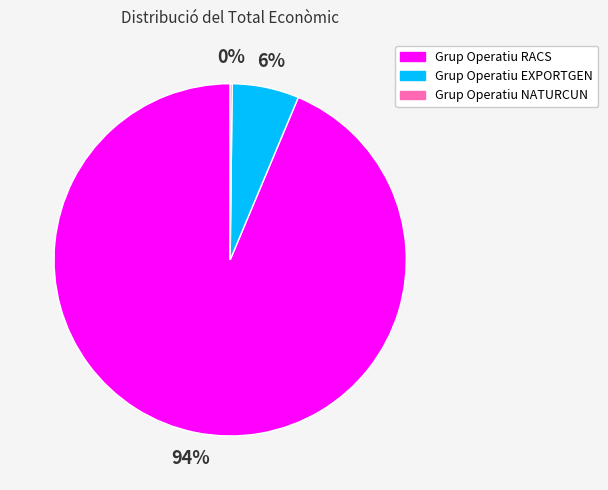

Which slice is the largest?

Grup Operatiu RACS